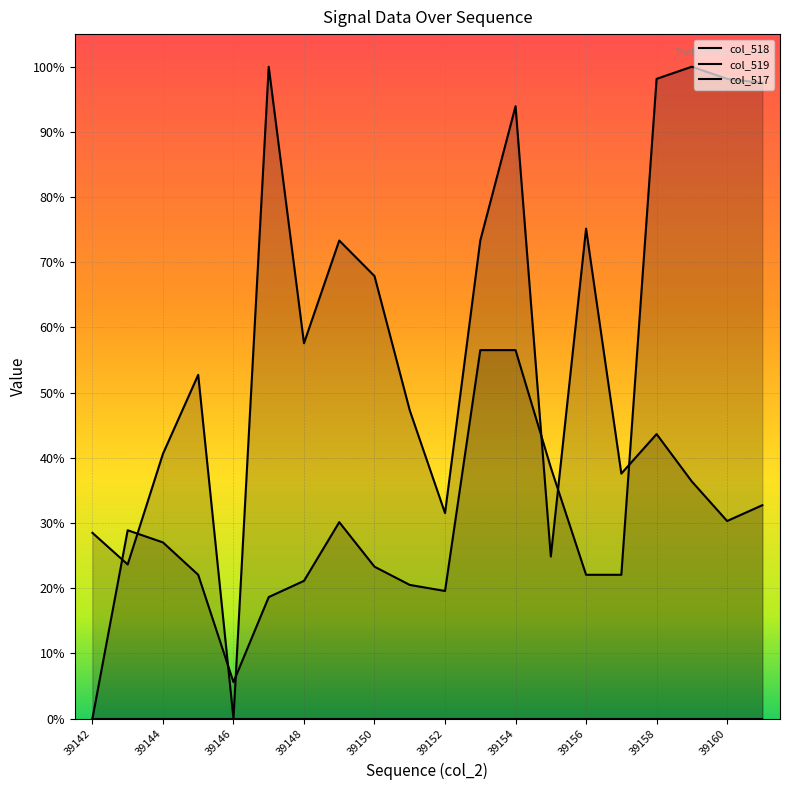

The col_517 series shows 0.0 at 39150. True or false?

False